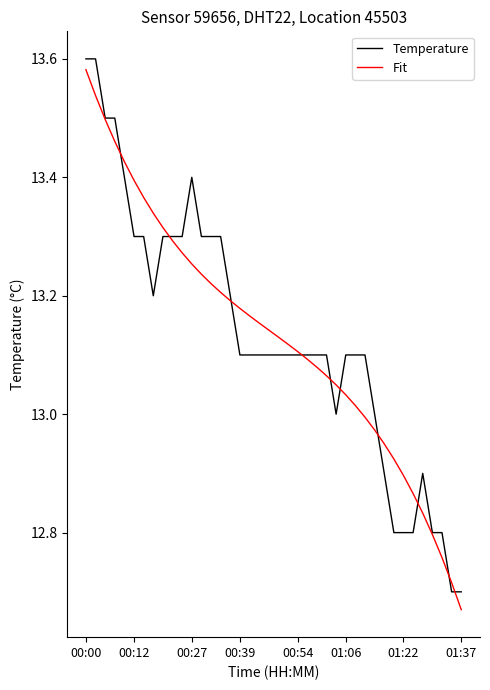

What are all the series names shown in the legend?

Temperature, Fit